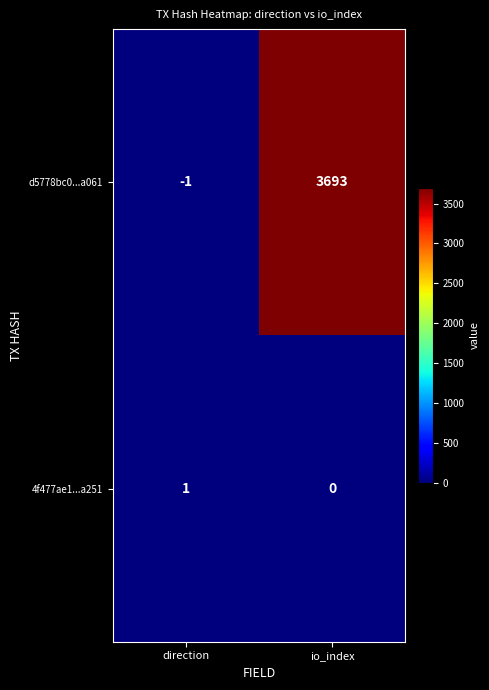

Which series changed the most between direction and io_index?

d5778bc0...a061